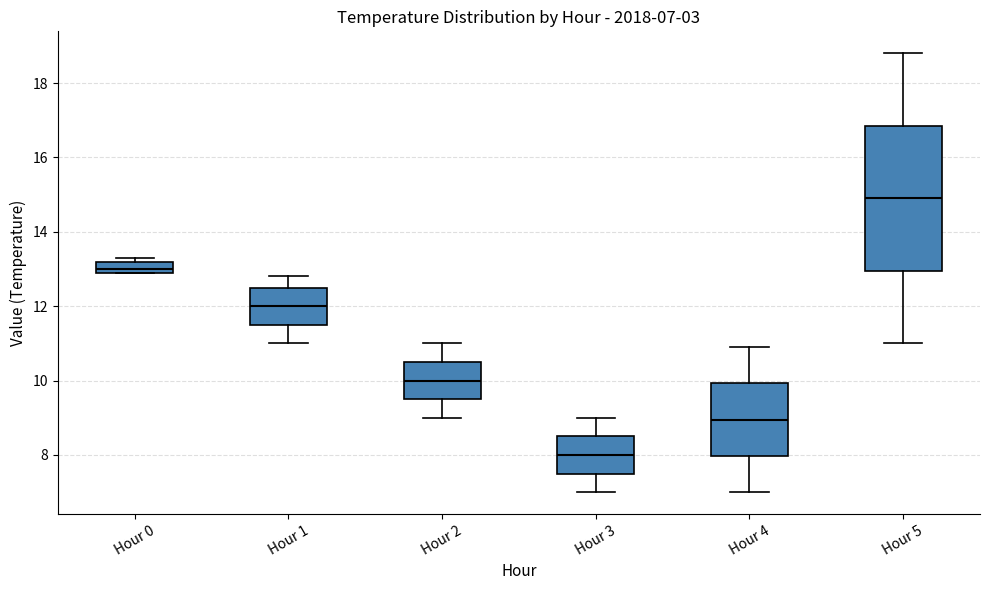

Which box has the highest median line?

Hour 5